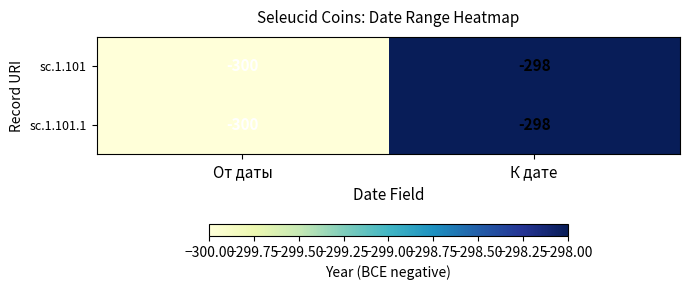

At which category is the sum across all series the highest?

К дате